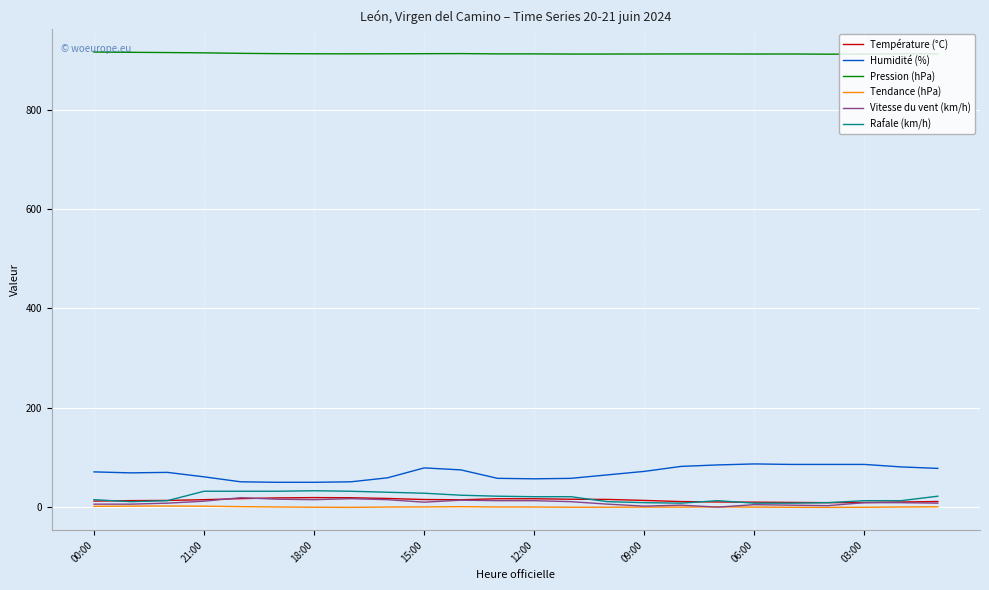

Which series has the largest total across all categories?

Pression (hPa)